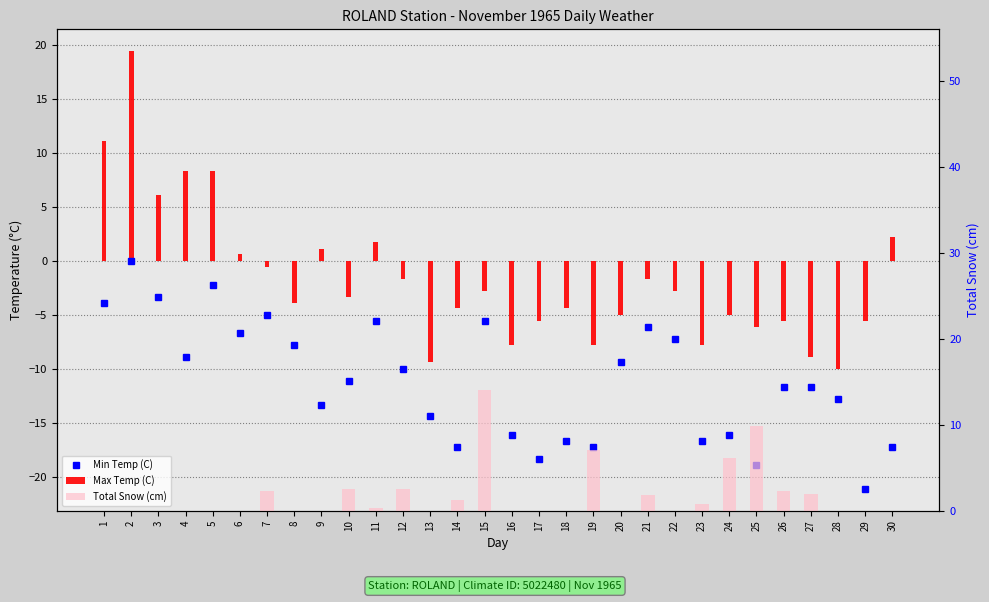

What is the difference between the second highest and minimum values in the Max Temp (C) series?

21.1